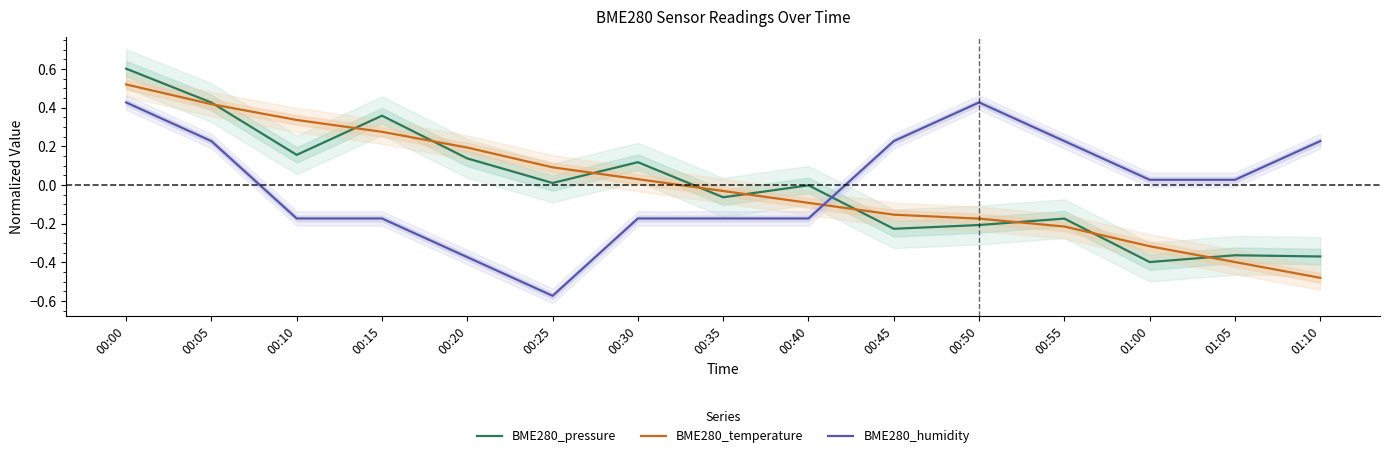

Which series ends up on top after the final intersection of BME280_temperature and BME280_pressure?

BME280_pressure